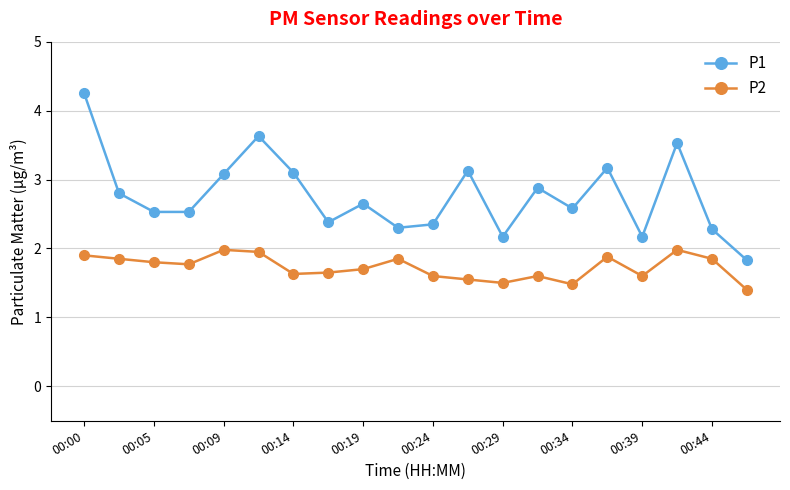

True or false: P2 has more than 2 interior local peaks.

True